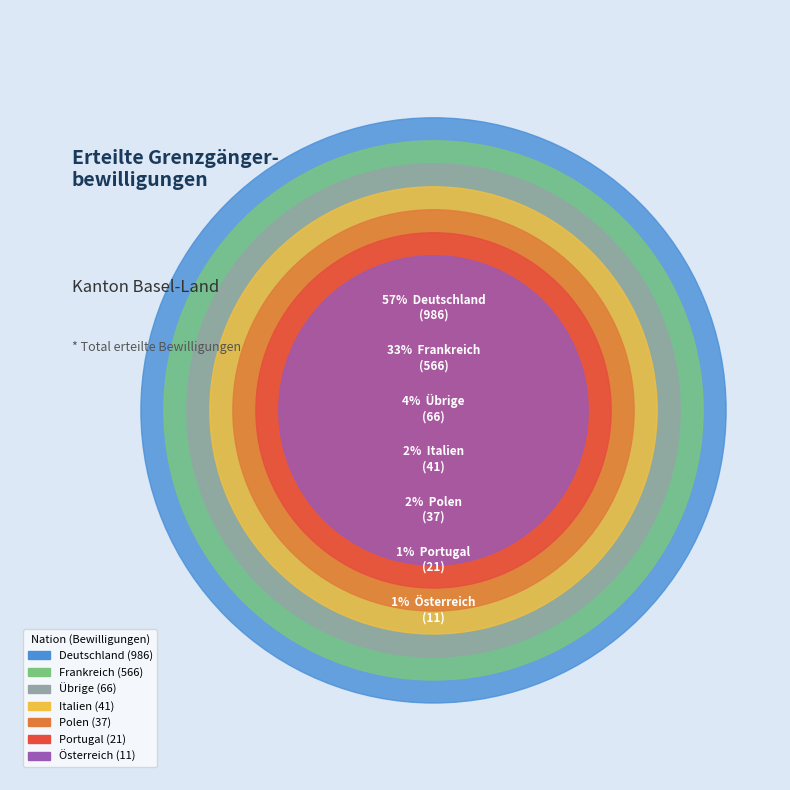

Is there any slice that represents more than half of the pie?

Yes